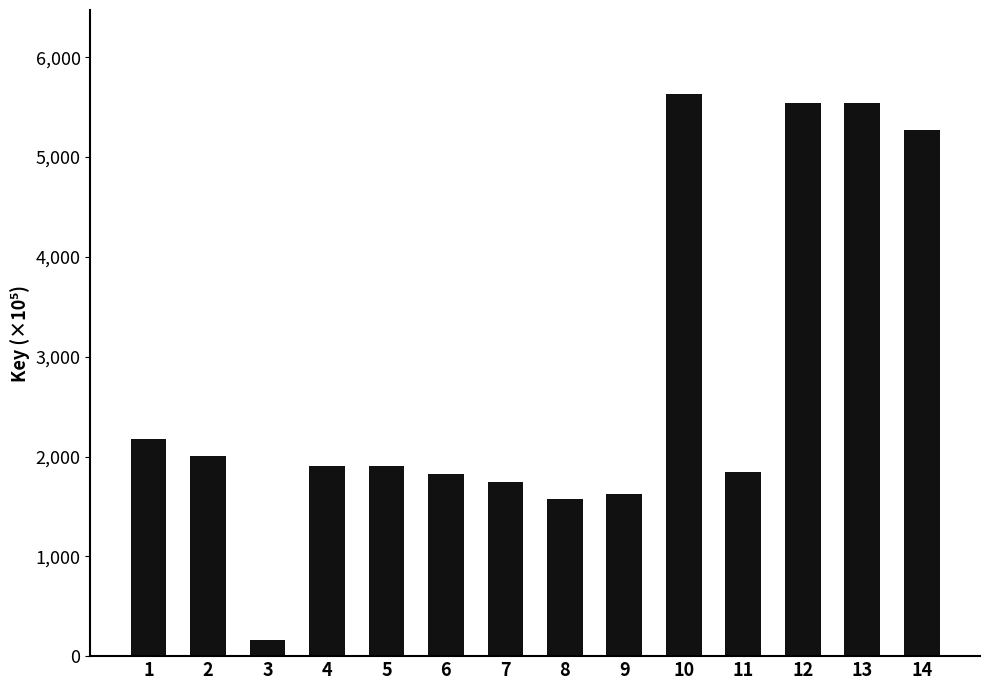

What is the difference between the maximum and minimum values?

5465.3